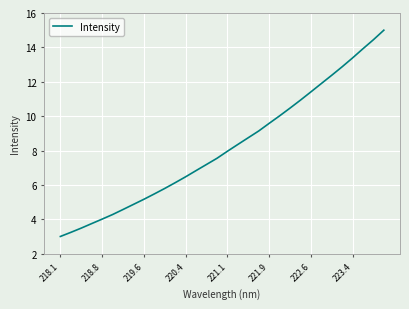

What is the difference between the maximum and minimum values?

12.0